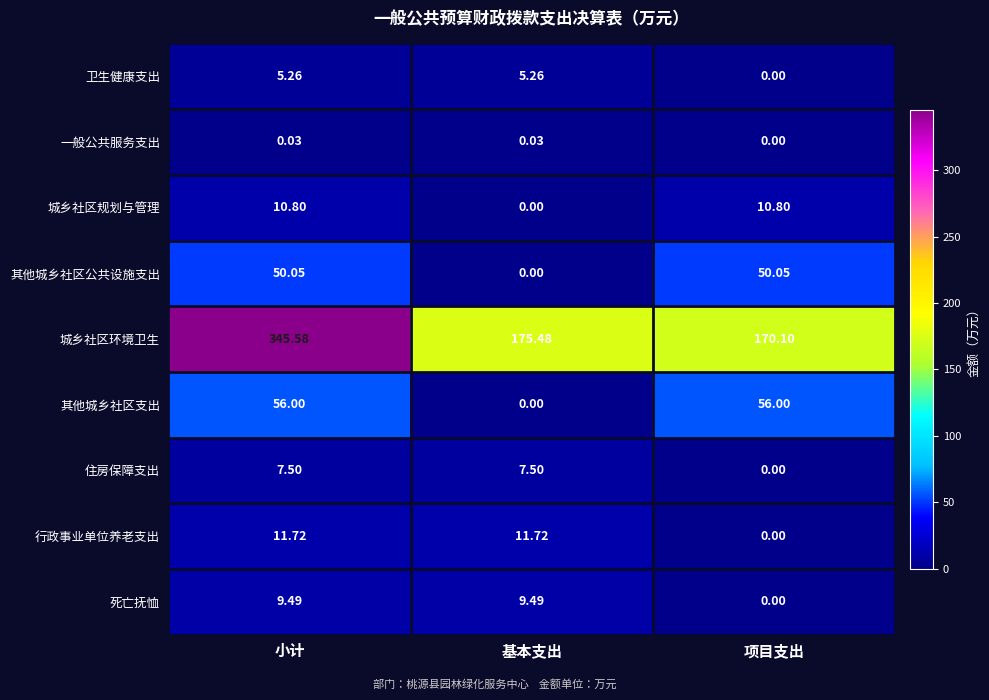

At which category does the chart reach its peak across all series?

小计